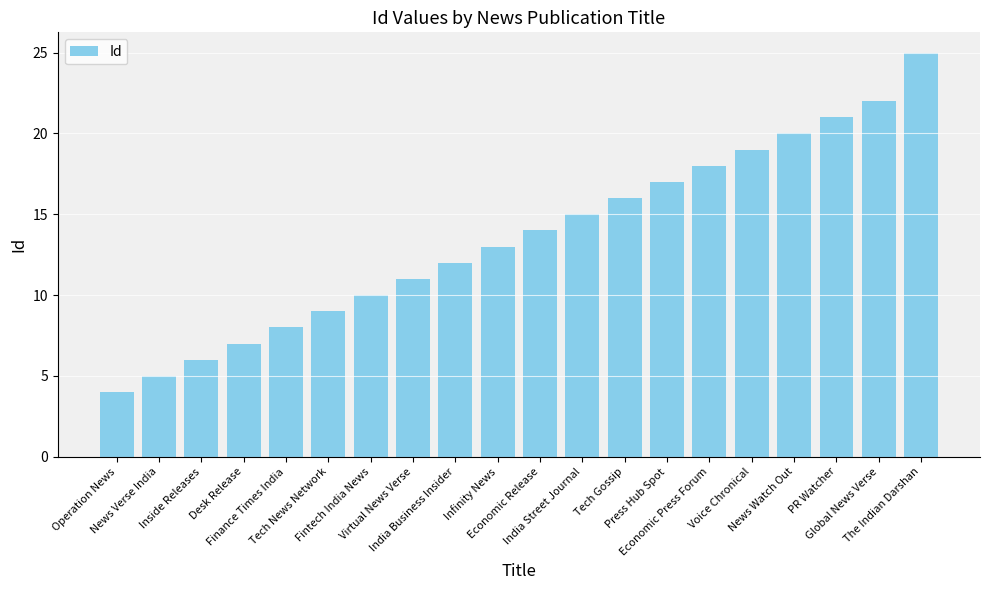

Does the chart contain any negative values?

No